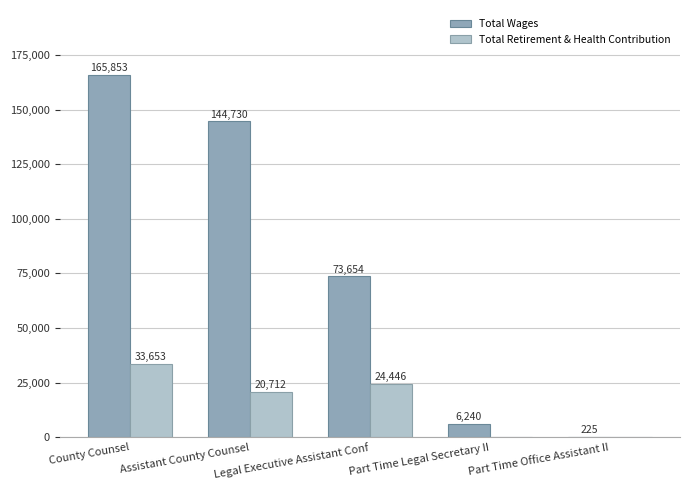

What is the greatest value displayed?

165853